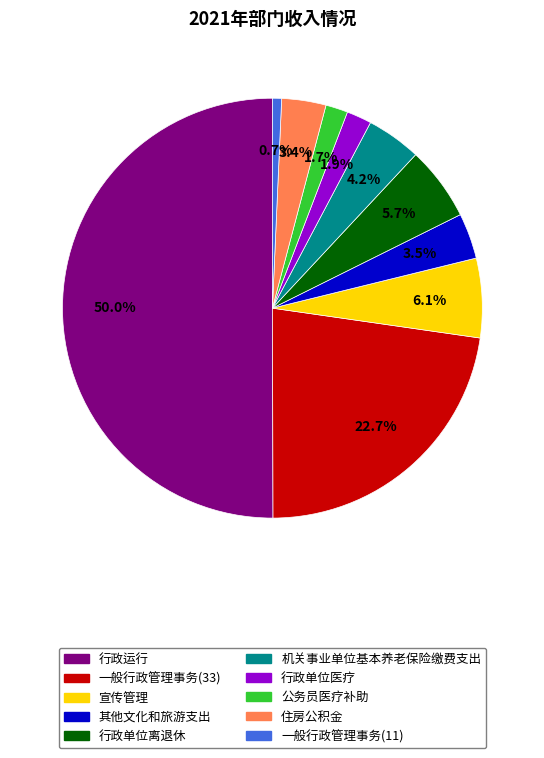

Which slice is the largest?

行政运行